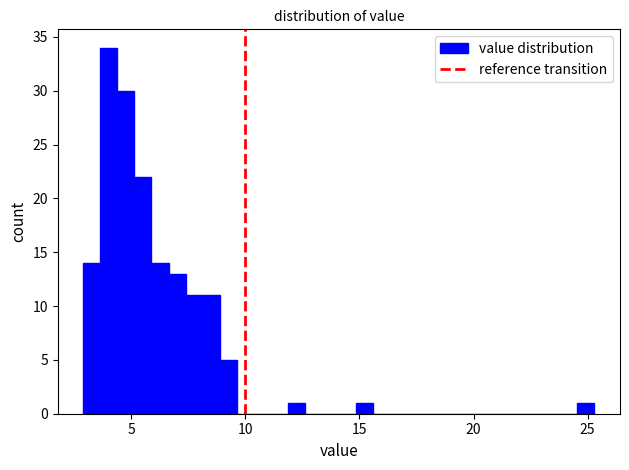

Read against the x-axis, roughly where is the centre of the tallest bar?

4.0